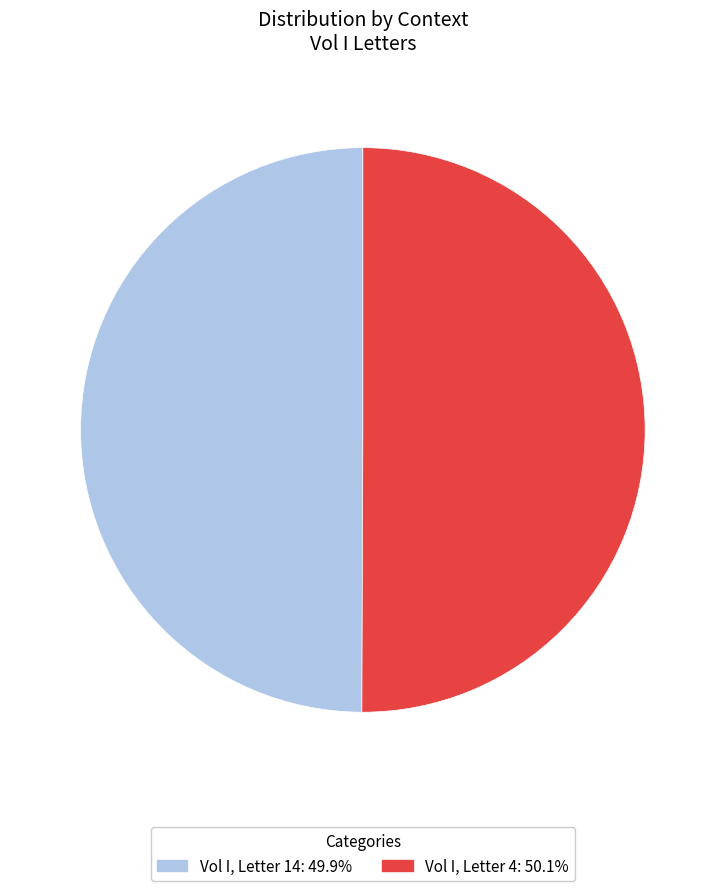

What is the ratio of the value at Vol I, Letter 14 to the value at Vol I, Letter 4?

1.0